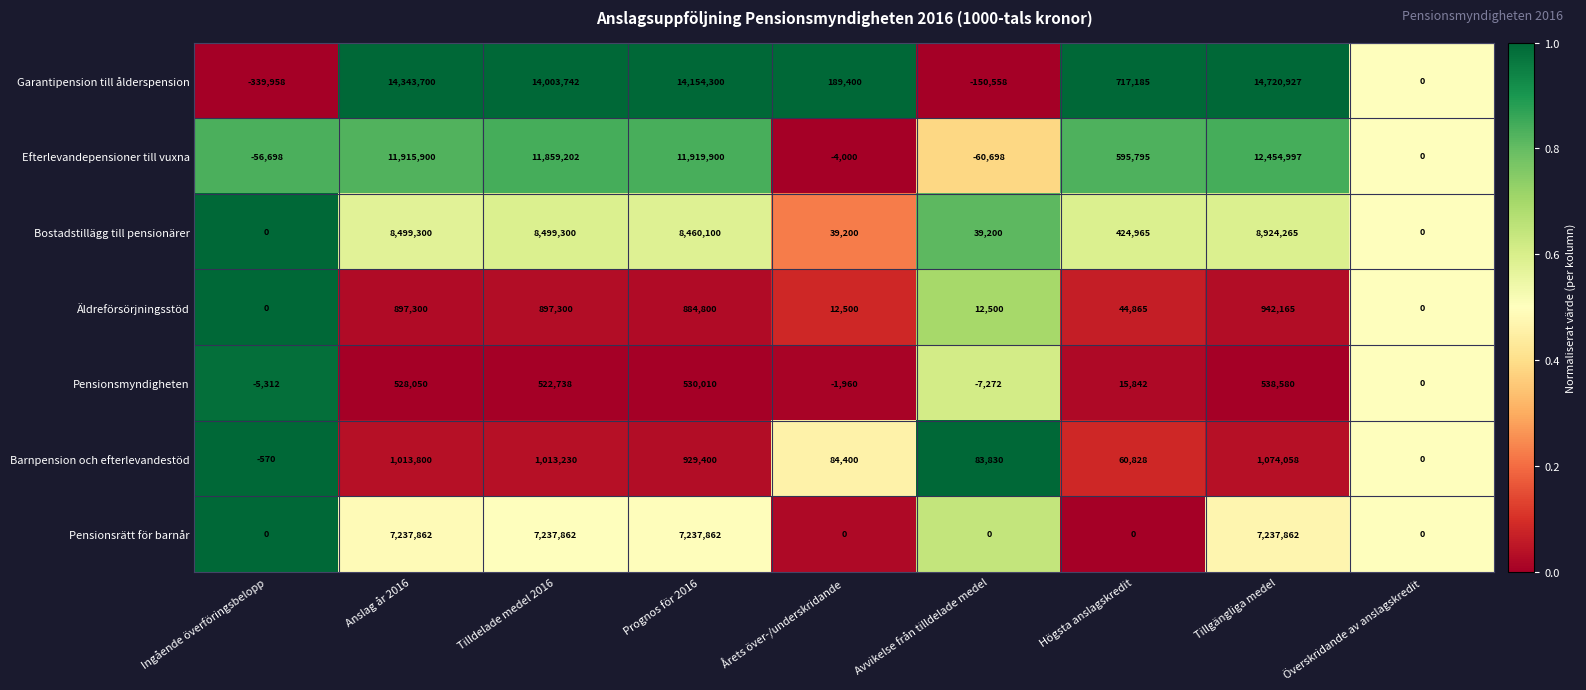

At which label does Efterlevandepensioner till vuxna first exceed 595795?

Anslag år 2016